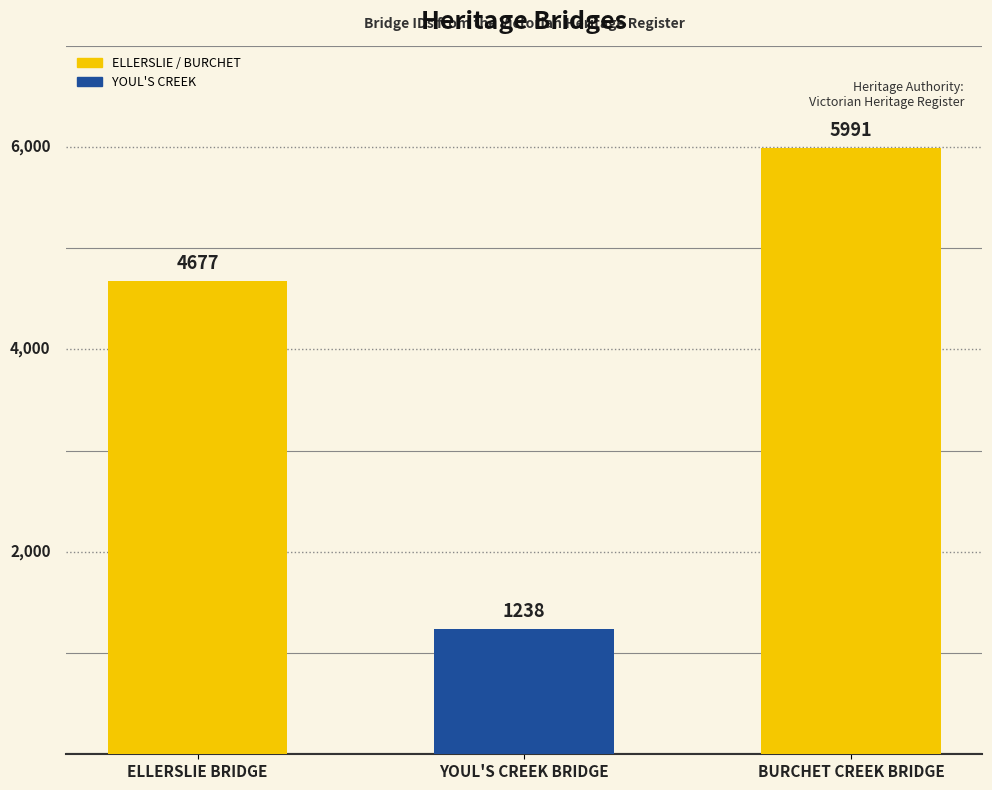

What is the difference between the maximum and minimum values?

4753